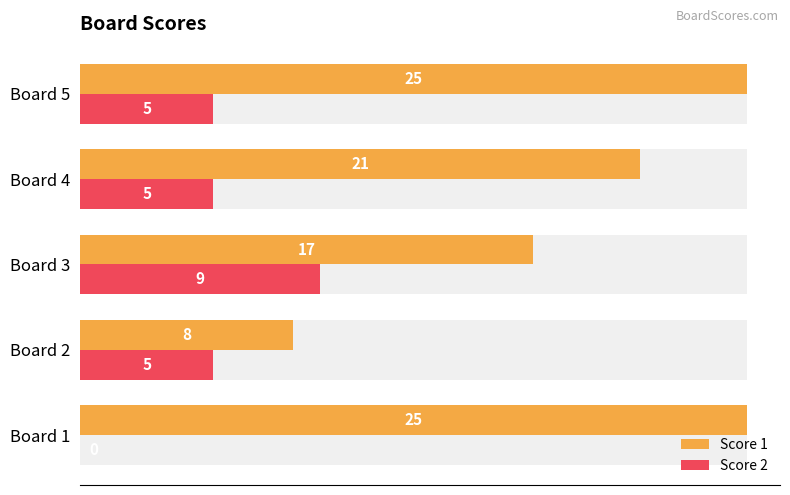

At Board 4, list the series in order from largest to smallest.

Score 1, Score 2